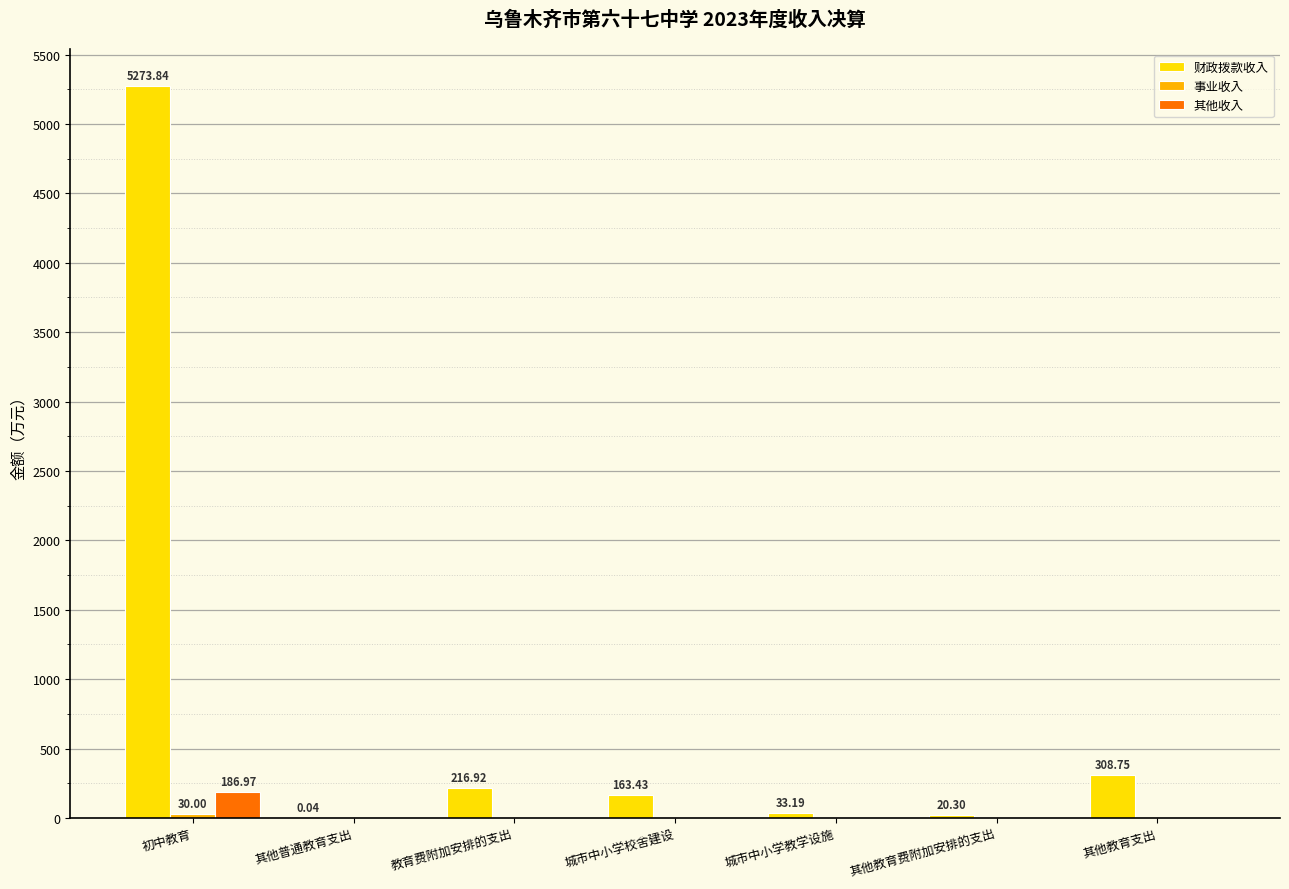

Are the bars grouped side by side (vs. stacked)?

Yes